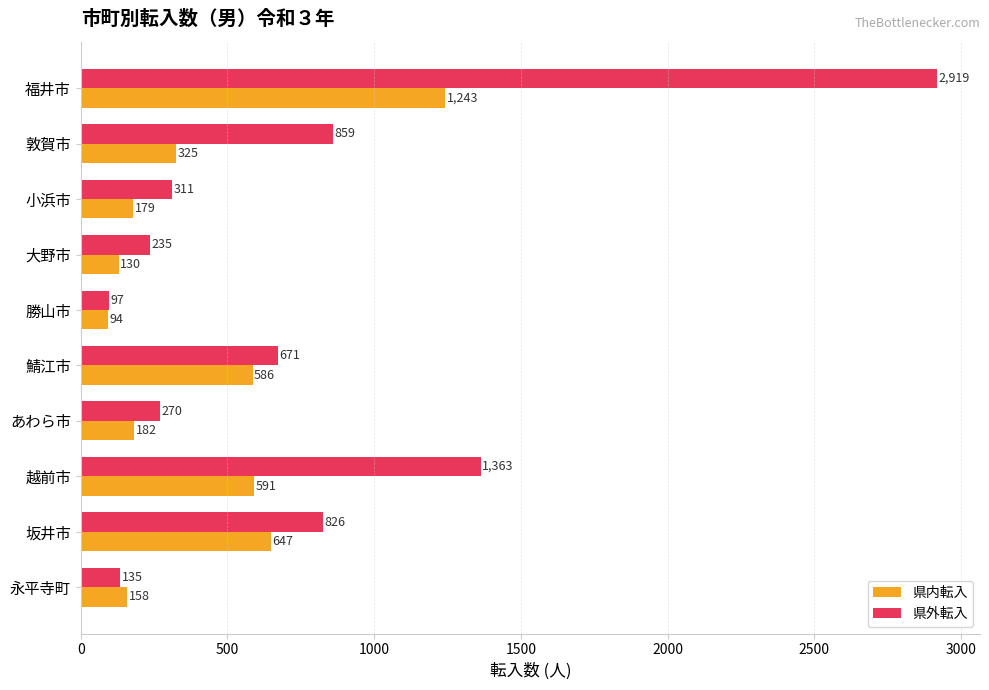

What is the difference between the highest and lowest values at 鯖江市?

85